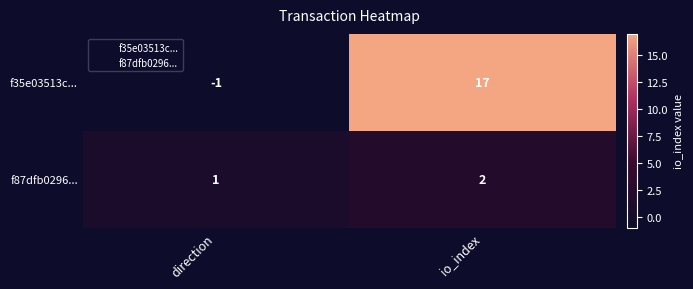

Is it true that f87dfb0296... equals 1 at direction?

True